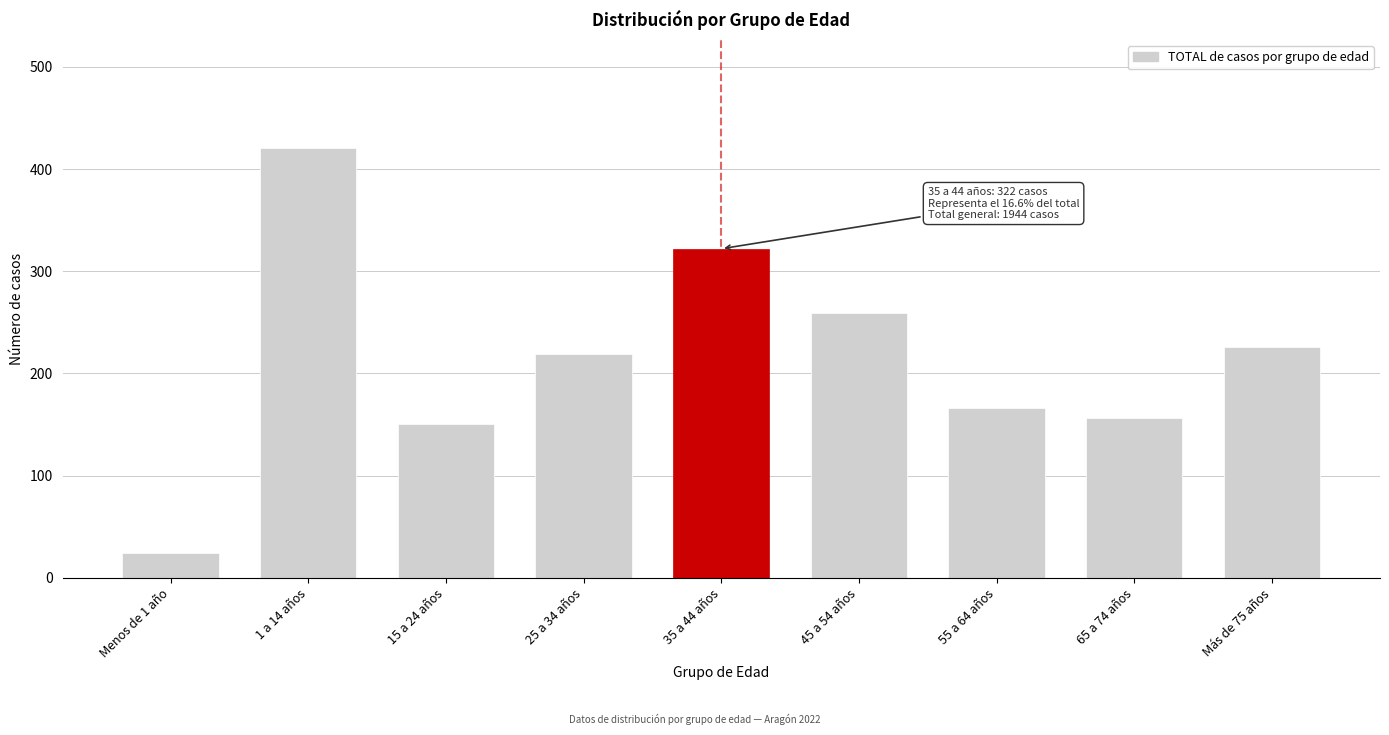

Reading left to right, extract all data points from this chart.

Menos de 1 año=24	1 a 14 años=421	15 a 24 años=151	25 a 34 años=219	35 a 44 años=322	45 a 54 años=259	55 a 64 años=166	65 a 74 años=156	Más de 75 años=226